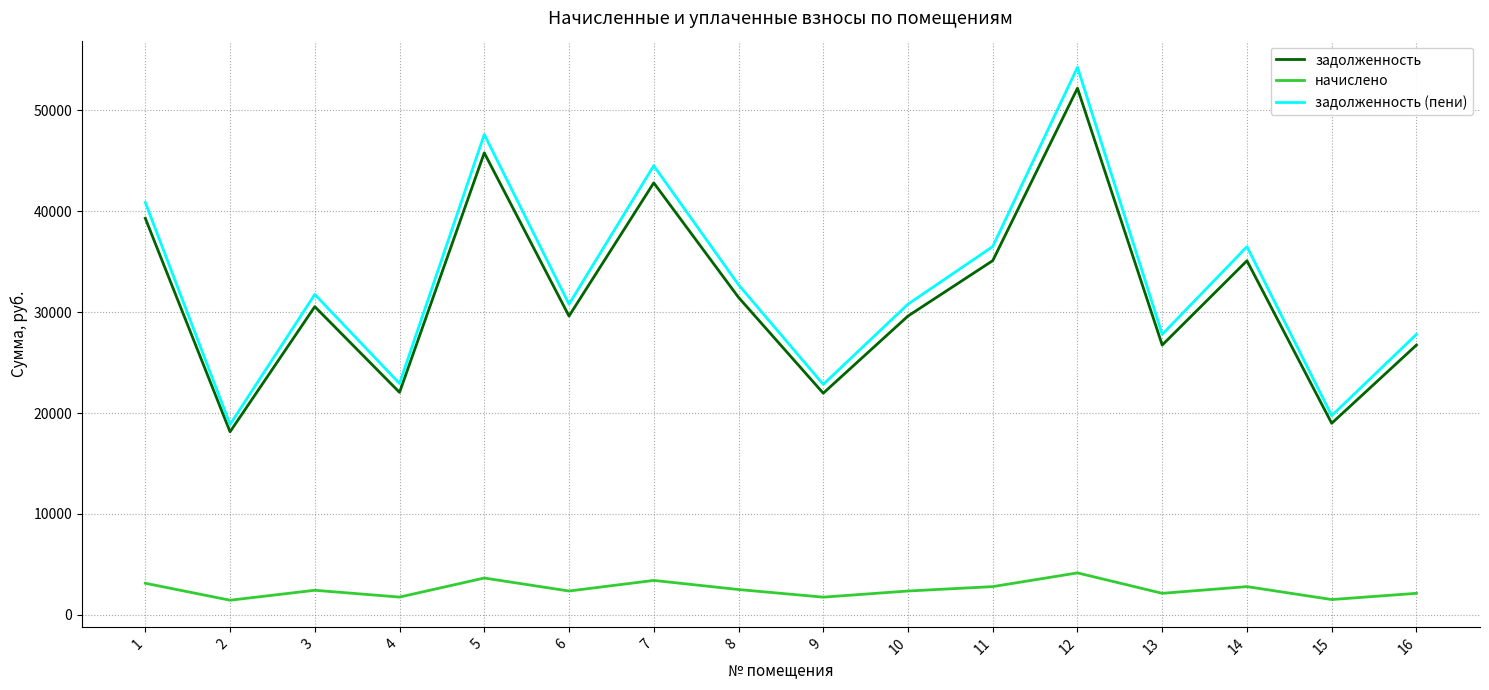

Is it true that задолженность (пени) equals 24981.0 at 5?

False